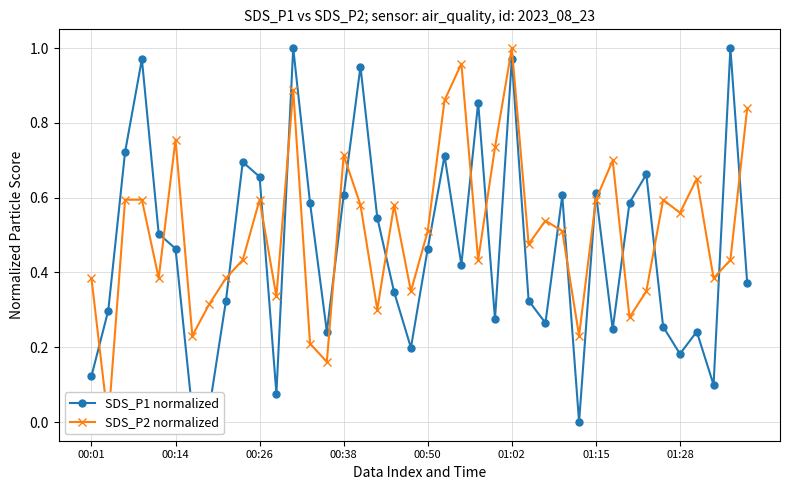

True or false: SDS_P1 normalized has more than 1 interior local peaks.

True